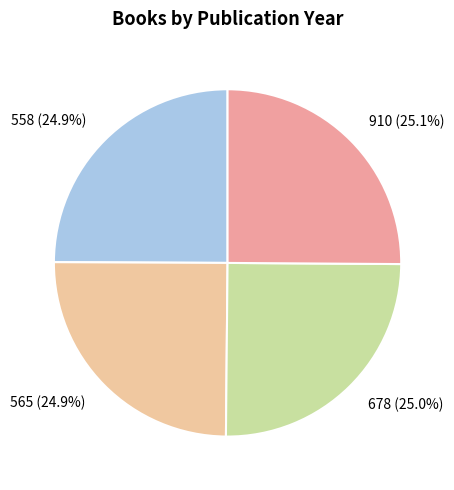

How many slices are in this pie chart?

4